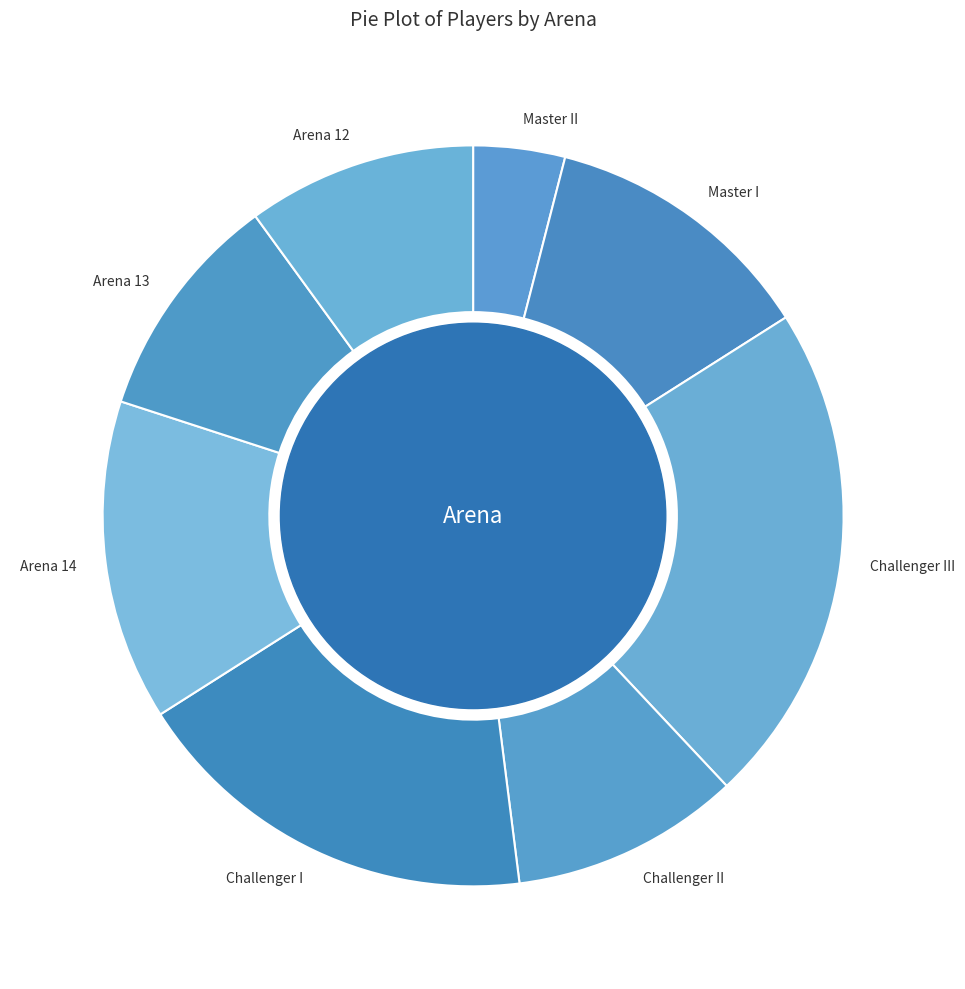

How many segments does this pie chart have?

8